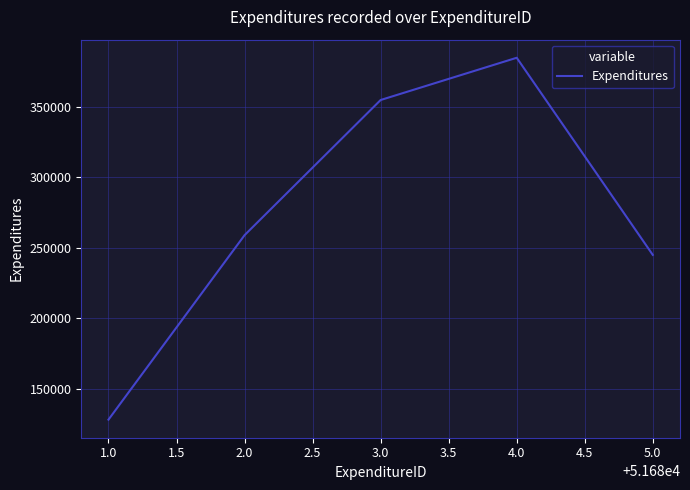

Where is the data nearest to the value 256500?

2.0